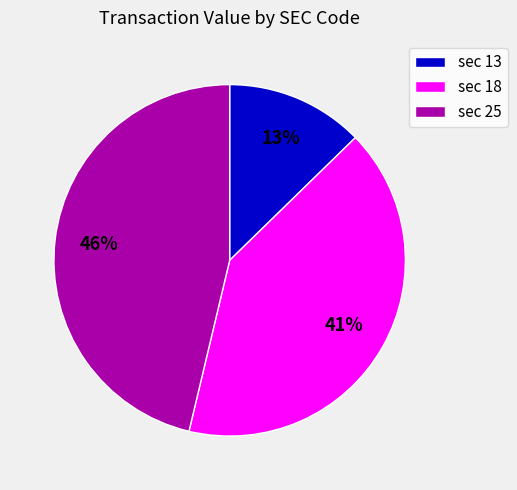

Does any single category account for the majority?

No